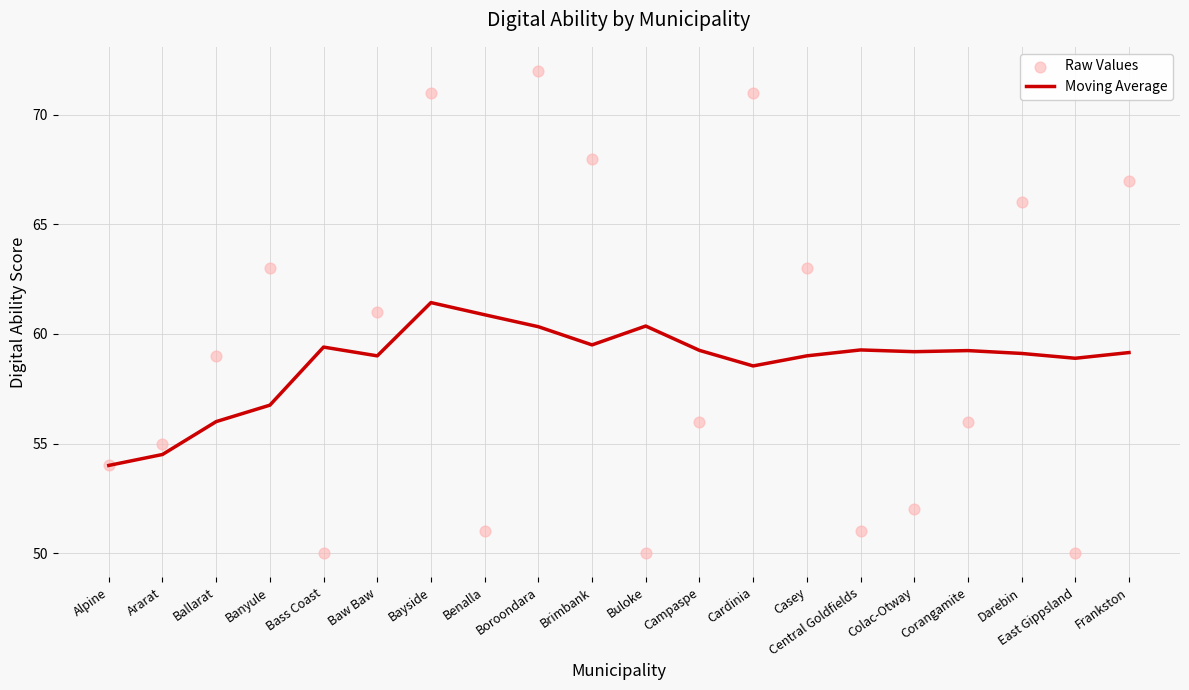

At which category is the sum across all series the highest?

Bayside